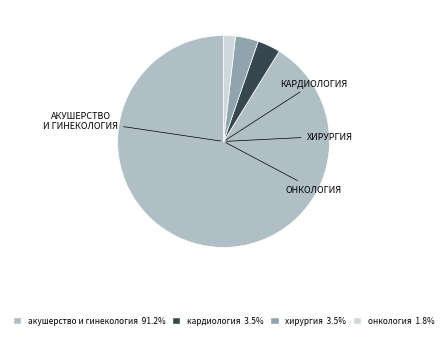

Which category has the biggest portion of the pie?

акушерство и гинекология